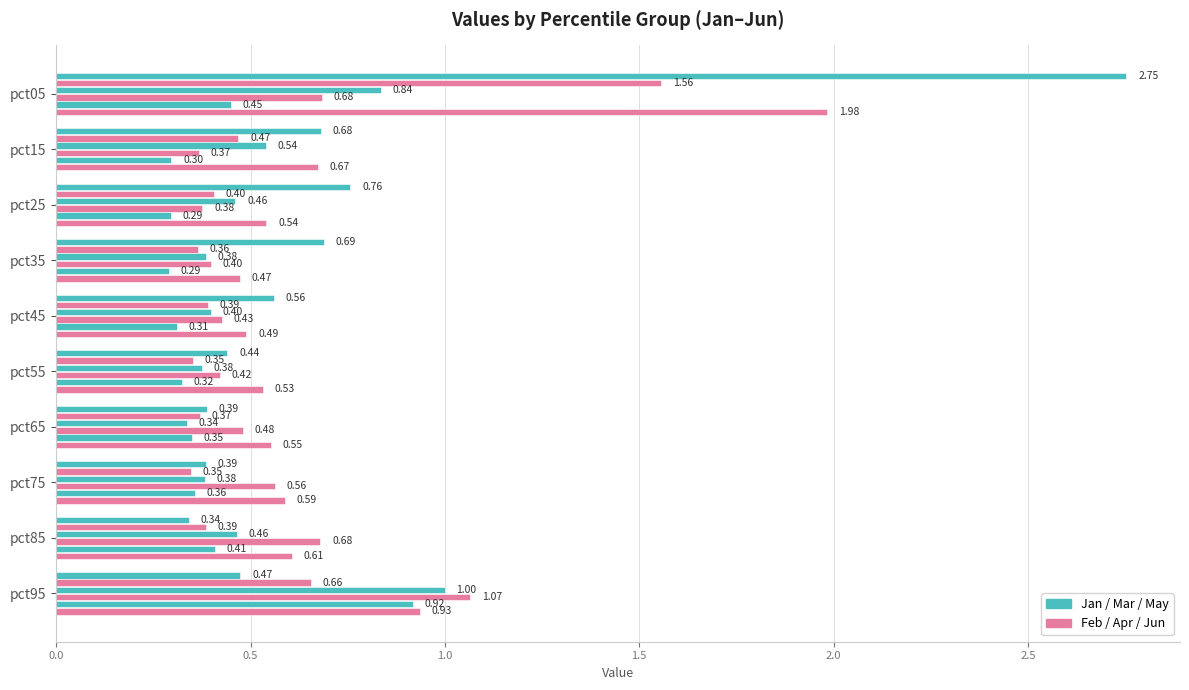

How many series are shown in this chart?

6